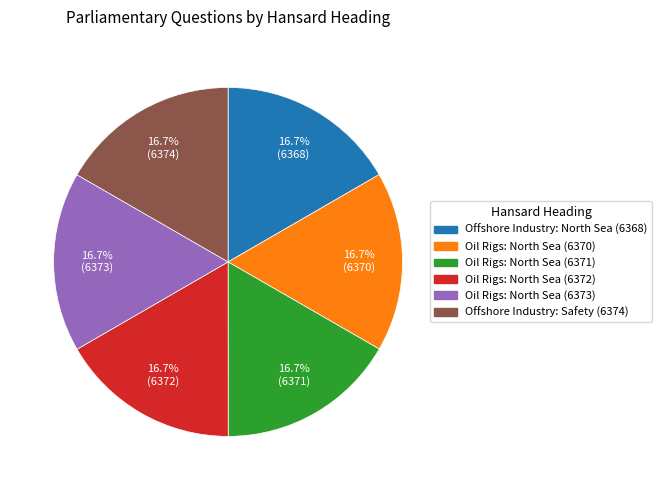

Is there any slice that represents more than half of the pie?

No